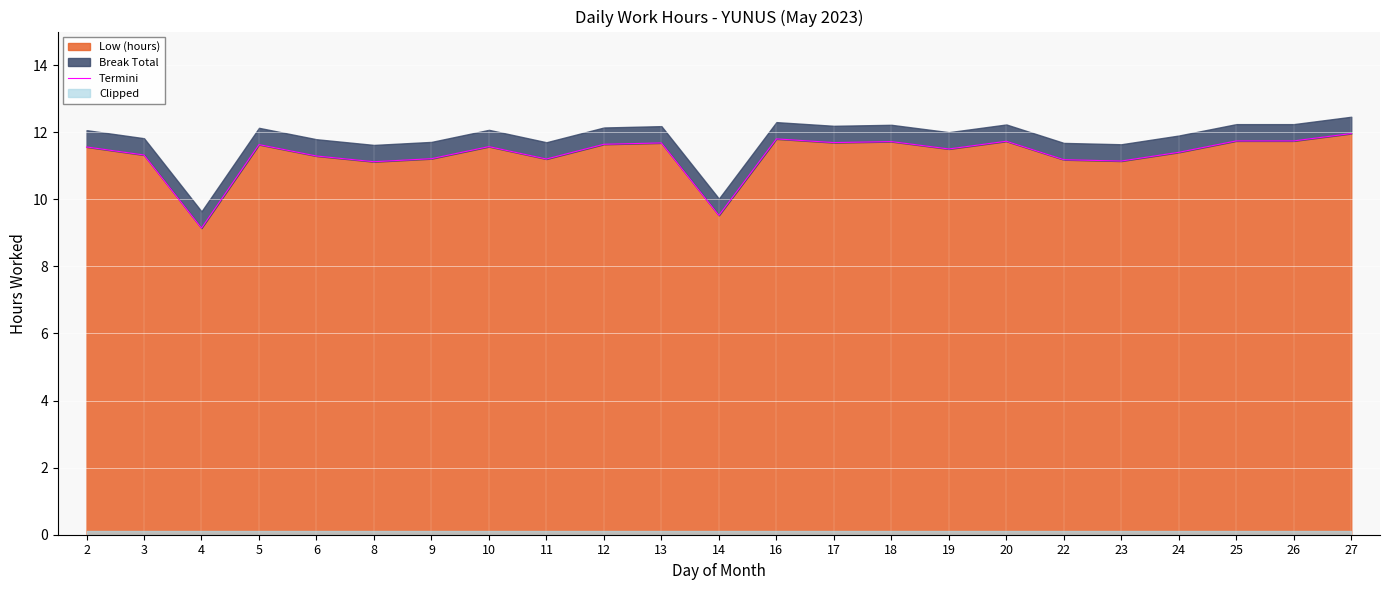

Reading right to left, list all the values displayed in this chart.

27=12.0	26=11.7	25=11.7	24=11.4	23=11.1	22=11.2	20=11.7	19=11.5	18=11.7	17=11.7	16=11.8	14=9.5	13=11.7	12=11.6	11=11.2	10=11.6	9=11.2	8=11.1	6=11.3	5=11.6	4=9.1	3=11.3	2=11.6